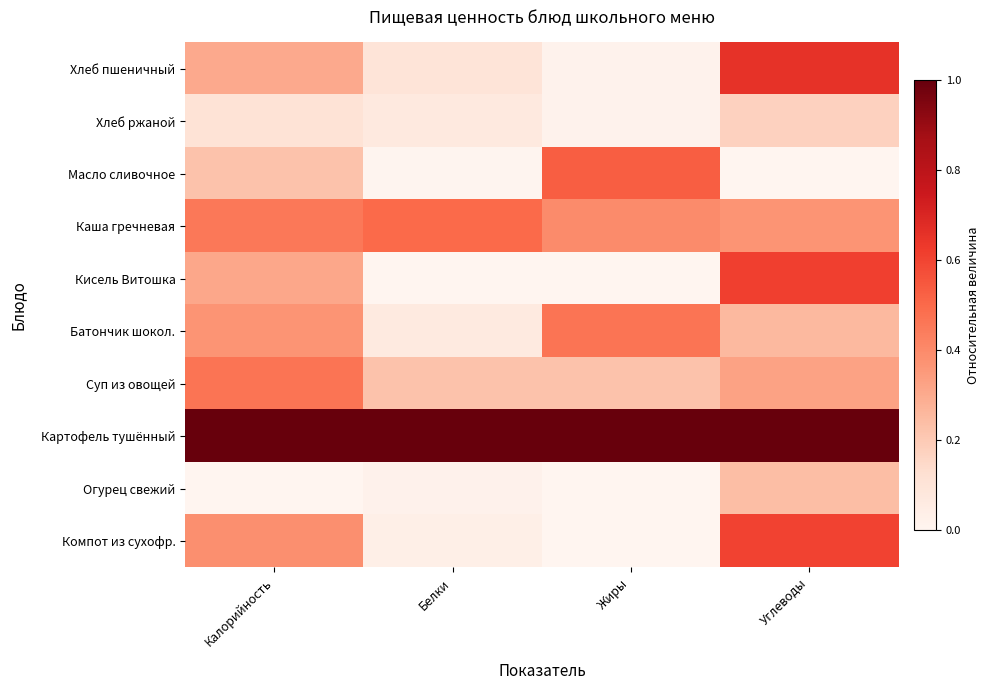

What is the maximum value for Кисель Витошка?

0.6